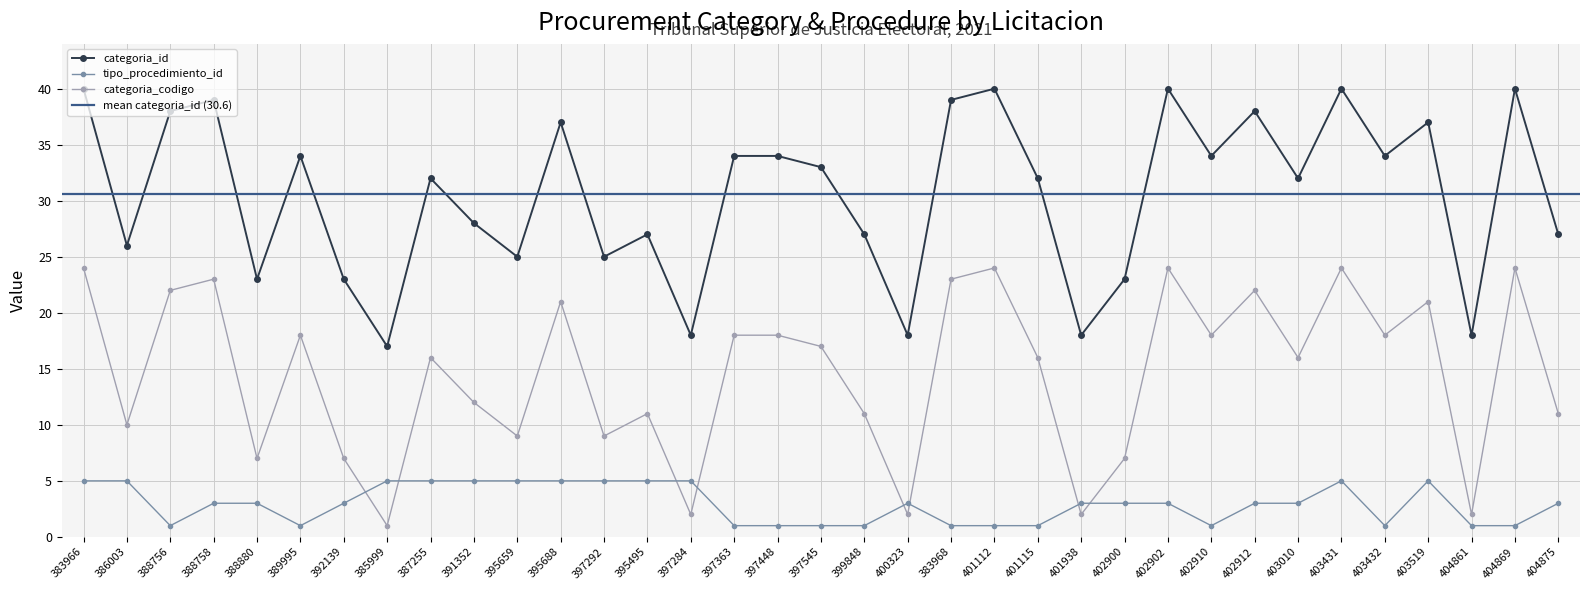

What is the sum of all tipo_procedimiento_id values?

103